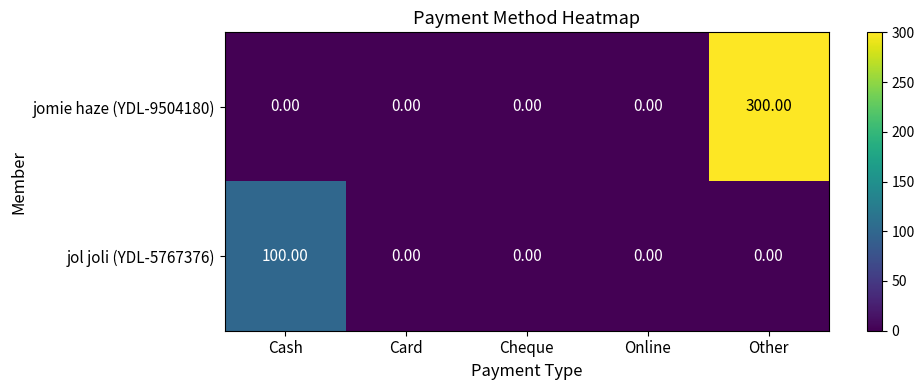

Which category has the highest value across all series?

Other